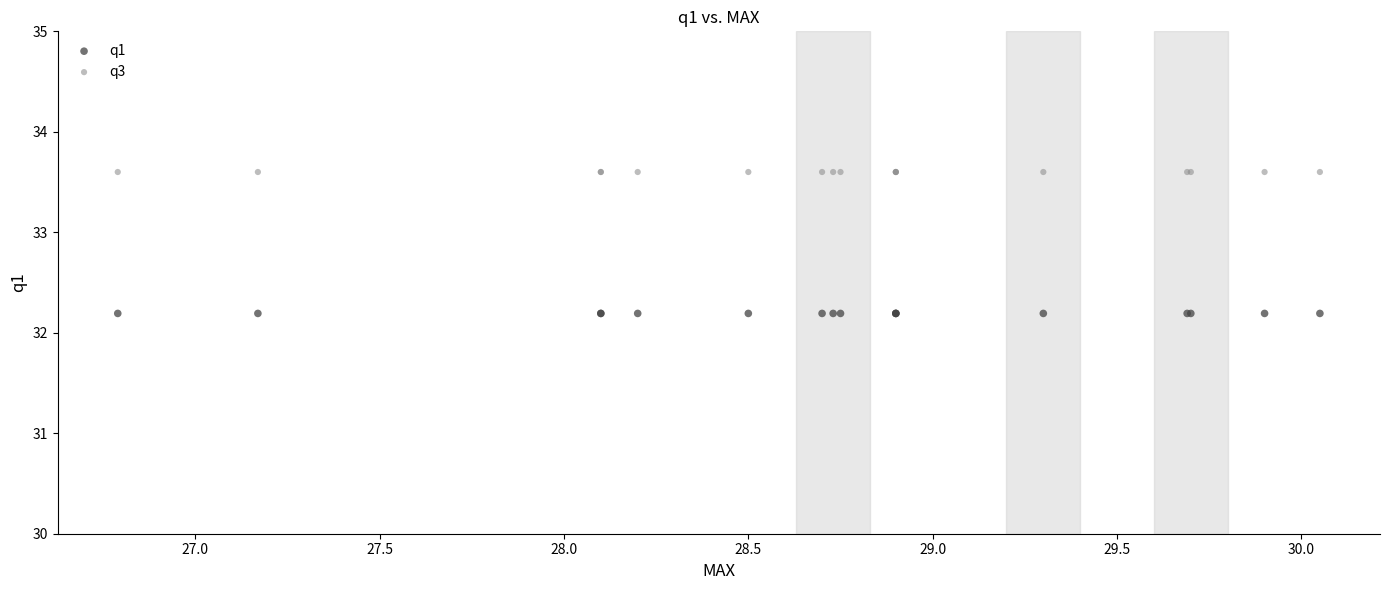

Which series reaches the maximum Y coordinate?

q3